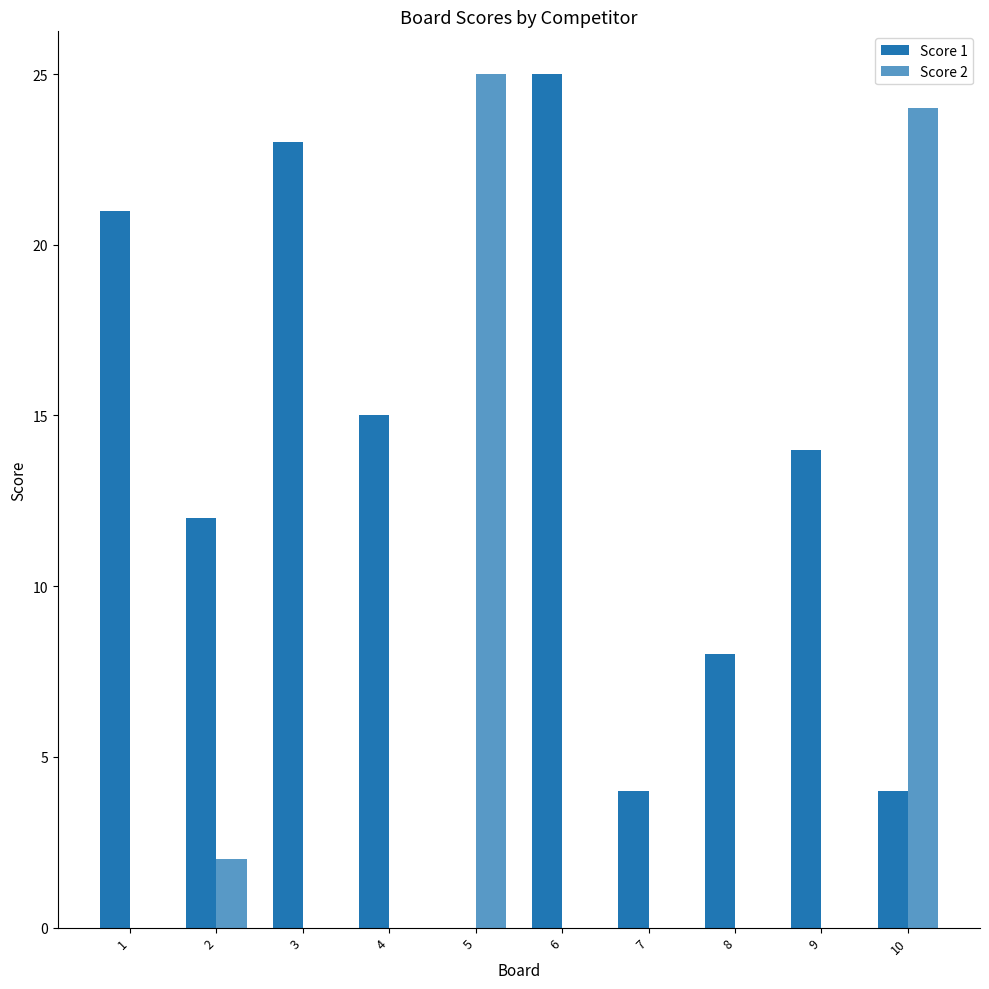

Which series has the largest total across all categories?

Score 1